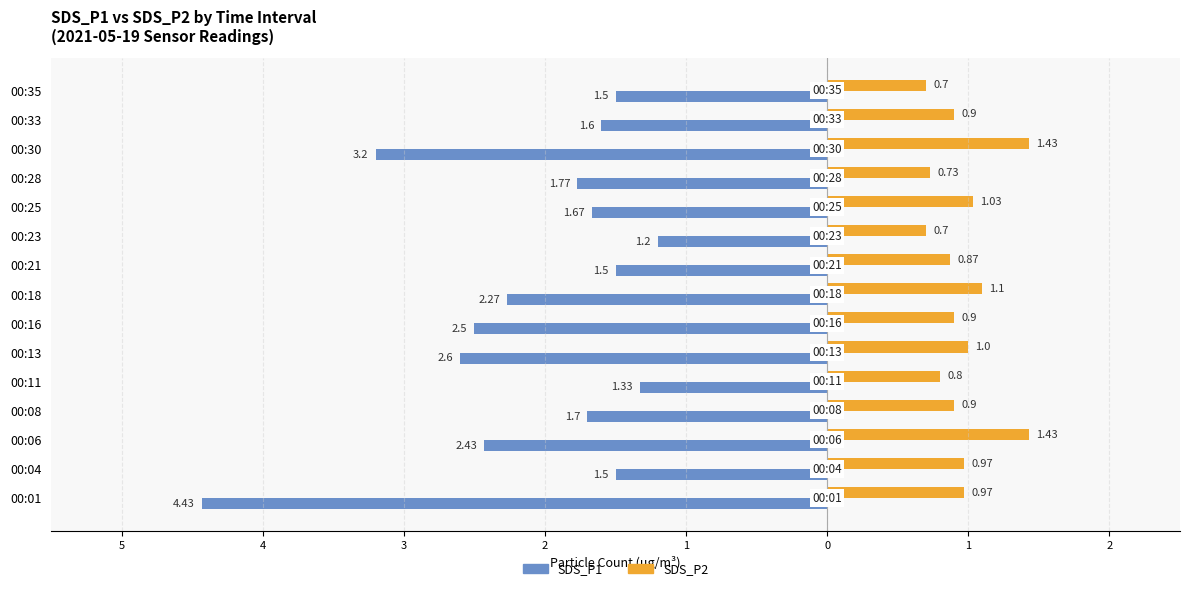

What are all the series names shown in the legend?

SDS_P1, SDS_P2